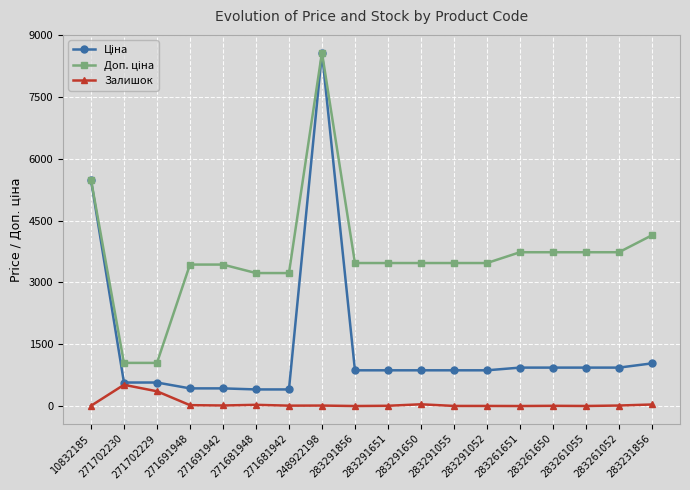

True or false: Залишок has a value of 30.0 at 271681948.

True